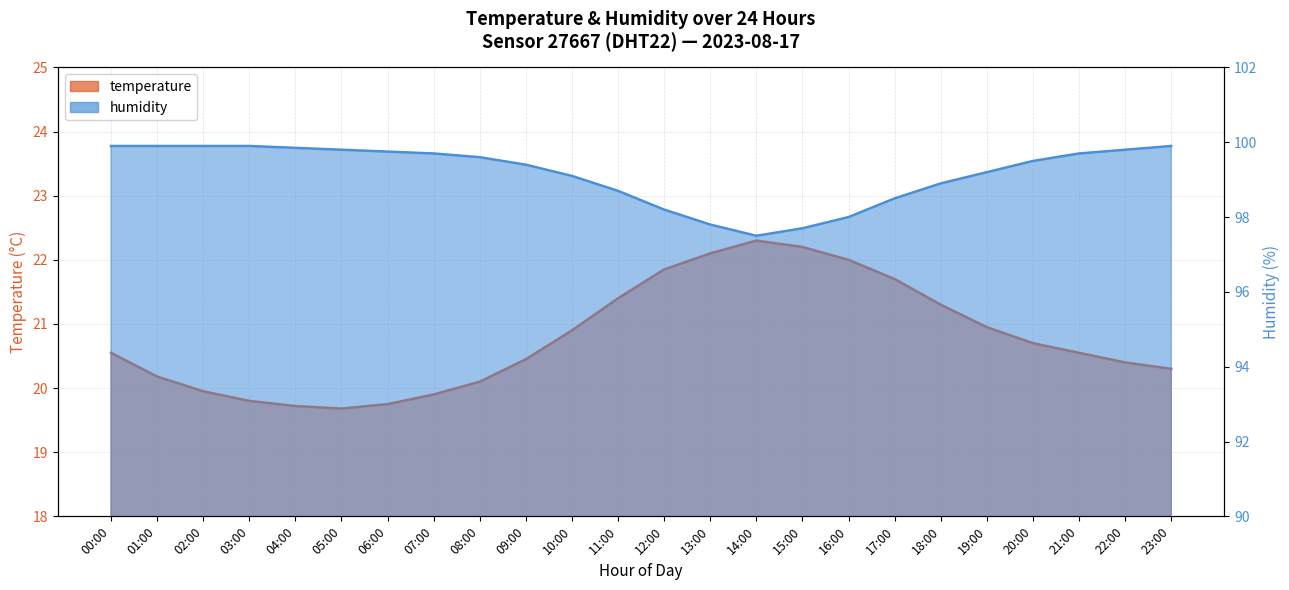

What is the difference between the maximum and minimum values in the humidity series?

2.4